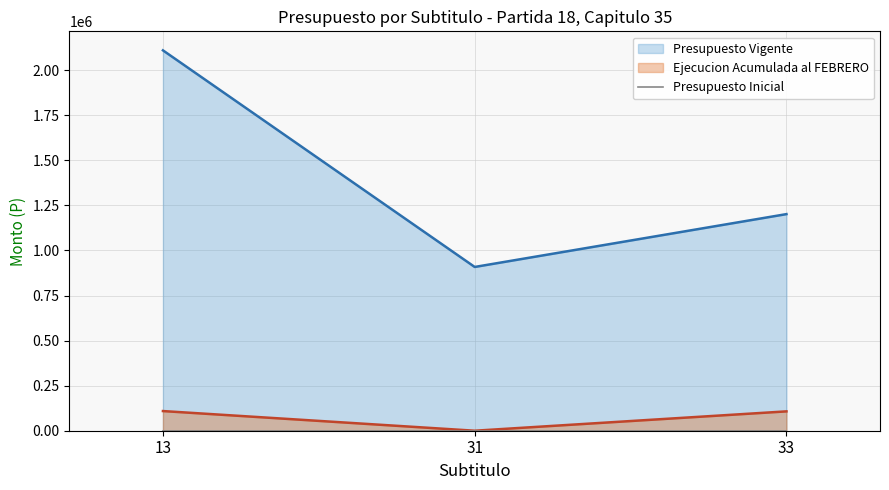

Which category has the highest value across all series?

13